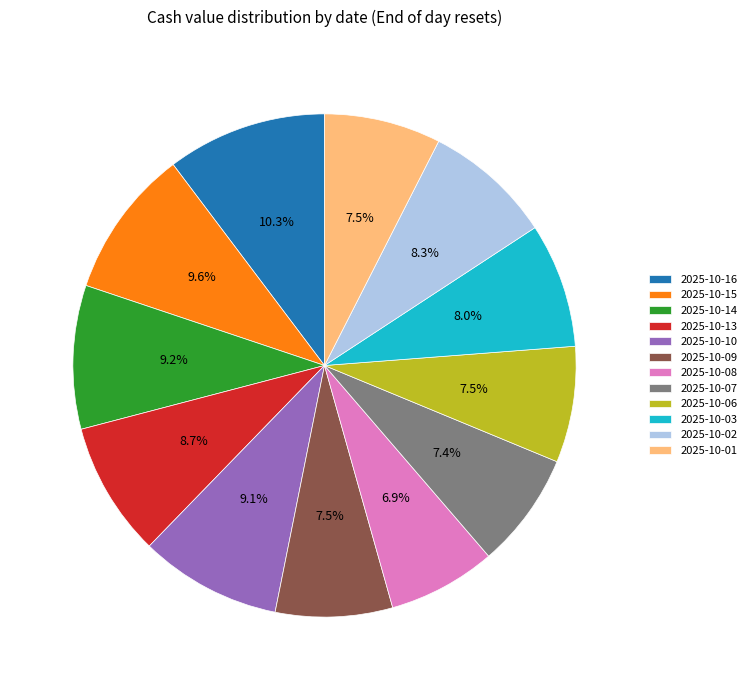

Which has a higher value, 2025-10-07 or 2025-10-10?

2025-10-10